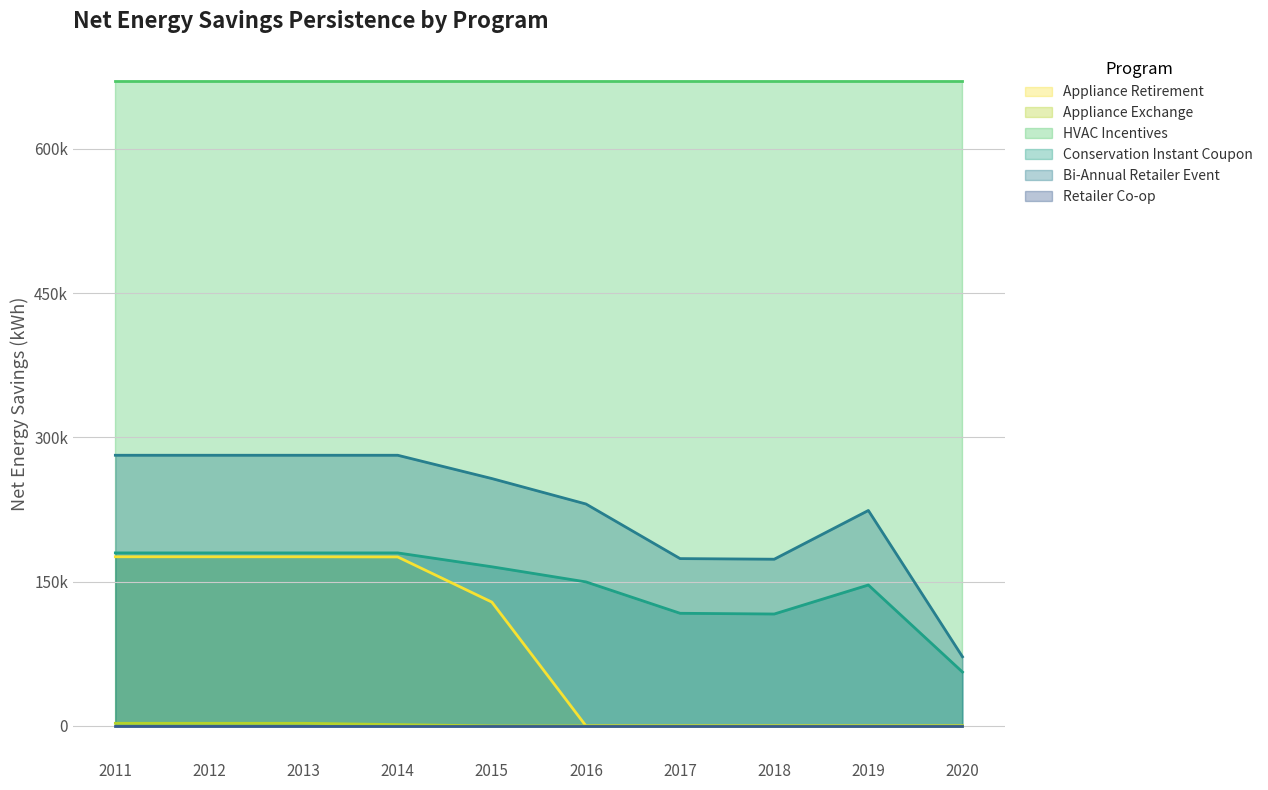

What value does the Conservation Instant Coupon series have at 2018?

116361.9